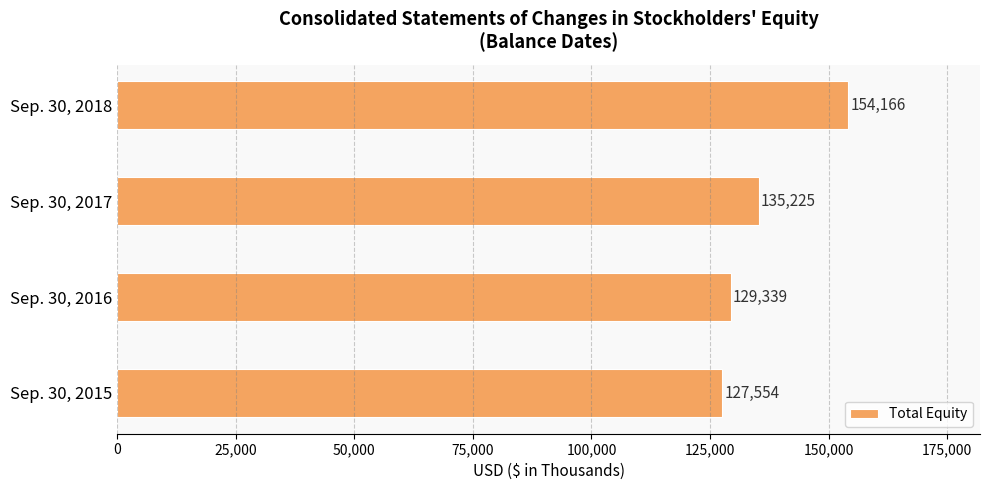

Is it true that the value at Sep. 30, 2017 is 180612?

False